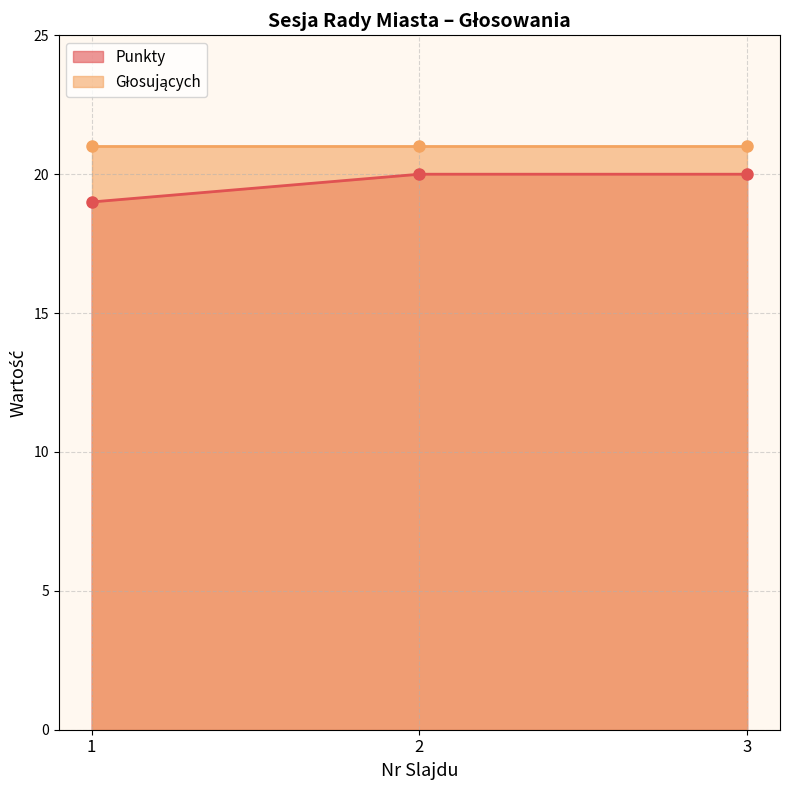

Rank the categories by value from highest to lowest.

2, 3, 1